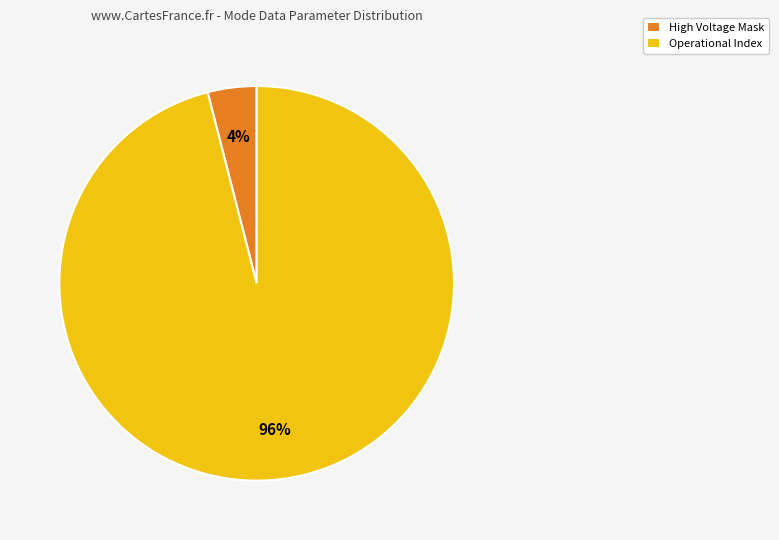

Combined, do High Voltage Mask and Operational Index account for over 50%?

Yes